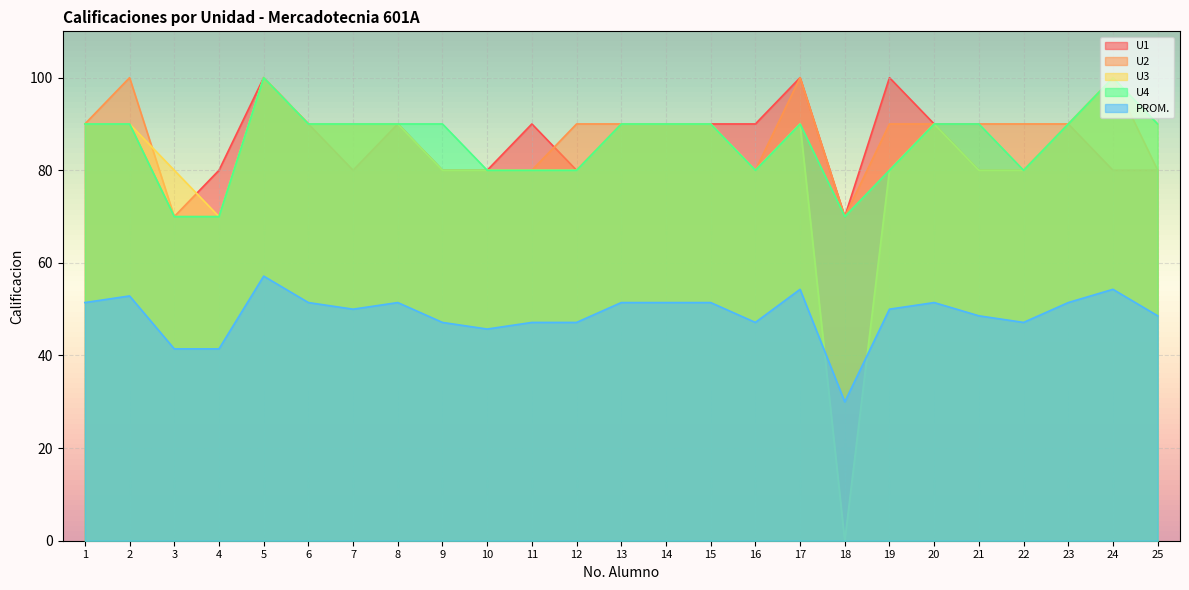

Reading left to right, transcribe all the data shown in this chart.

U1: 1=90.0	2=90.0	3=70.0	4=80.0	5=100.0	6=90.0	7=80.0	8=90.0	9=80.0	10=80.0	11=90.0	12=80.0	13=90.0	14=90.0	15=90.0	16=90.0	17=100.0	18=70.0	19=100.0	20=90.0	21=80.0	22=80.0	23=90.0	24=80.0	25=80.0
U2: 1=90.0	2=100.0	3=70.0	4=70.0	5=100.0	6=90.0	7=90.0	8=90.0	9=80.0	10=80.0	11=80.0	12=90.0	13=90.0	14=90.0	15=90.0	16=80.0	17=100.0	18=70.0	19=90.0	20=90.0	21=90.0	22=90.0	23=90.0	24=100.0	25=80.0
U3: 1=90.0	2=90.0	3=80.0	4=70.0	5=100.0	6=90.0	7=90.0	8=90.0	9=80.0	10=80.0	11=80.0	12=80.0	13=90.0	14=90.0	15=90.0	16=80.0	17=90.0	18=0.0	19=80.0	20=90.0	21=80.0	22=80.0	23=90.0	24=100.0	25=90.0
U4: 1=90.0	2=90.0	3=70.0	4=70.0	5=100.0	6=90.0	7=90.0	8=90.0	9=90.0	10=80.0	11=80.0	12=80.0	13=90.0	14=90.0	15=90.0	16=80.0	17=90.0	18=70.0	19=80.0	20=90.0	21=90.0	22=80.0	23=90.0	24=100.0	25=90.0
PROM.: 1=51.4	2=52.9	3=41.4	4=41.4	5=57.1	6=51.4	7=50.0	8=51.4	9=47.1	10=45.7	11=47.1	12=47.1	13=51.4	14=51.4	15=51.4	16=47.1	17=54.3	18=30.0	19=50.0	20=51.4	21=48.6	22=47.1	23=51.4	24=54.3	25=48.6